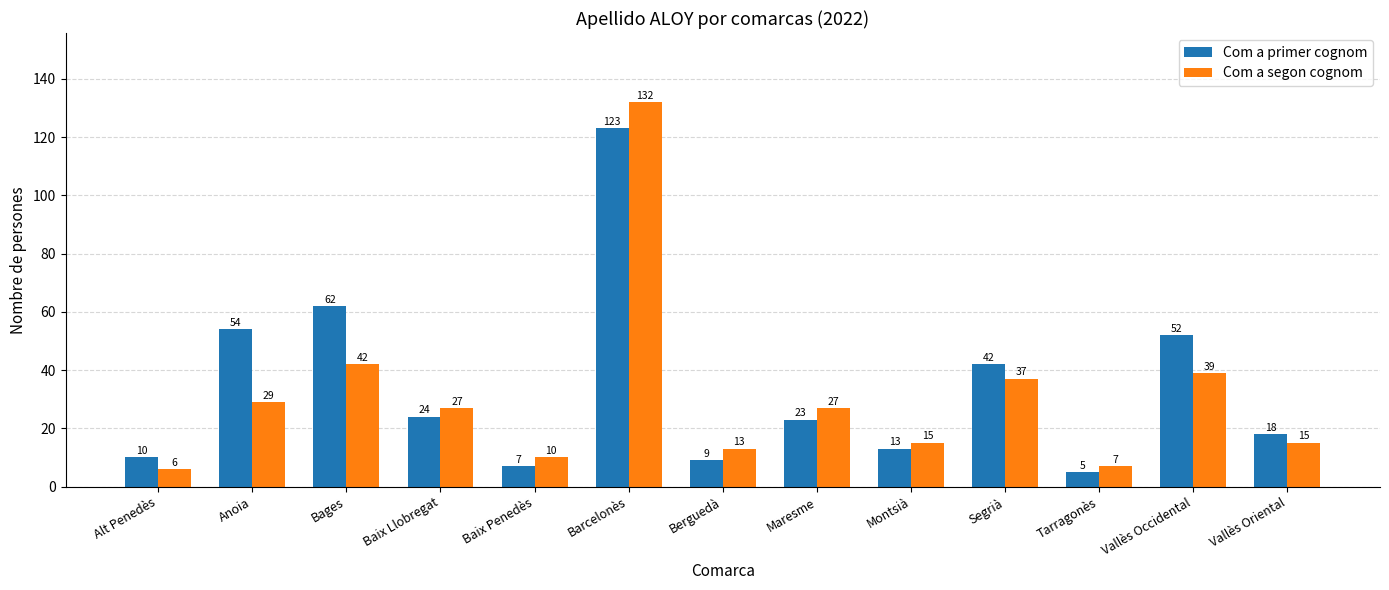

What is the label of the 10th bar from the left?

Segrià